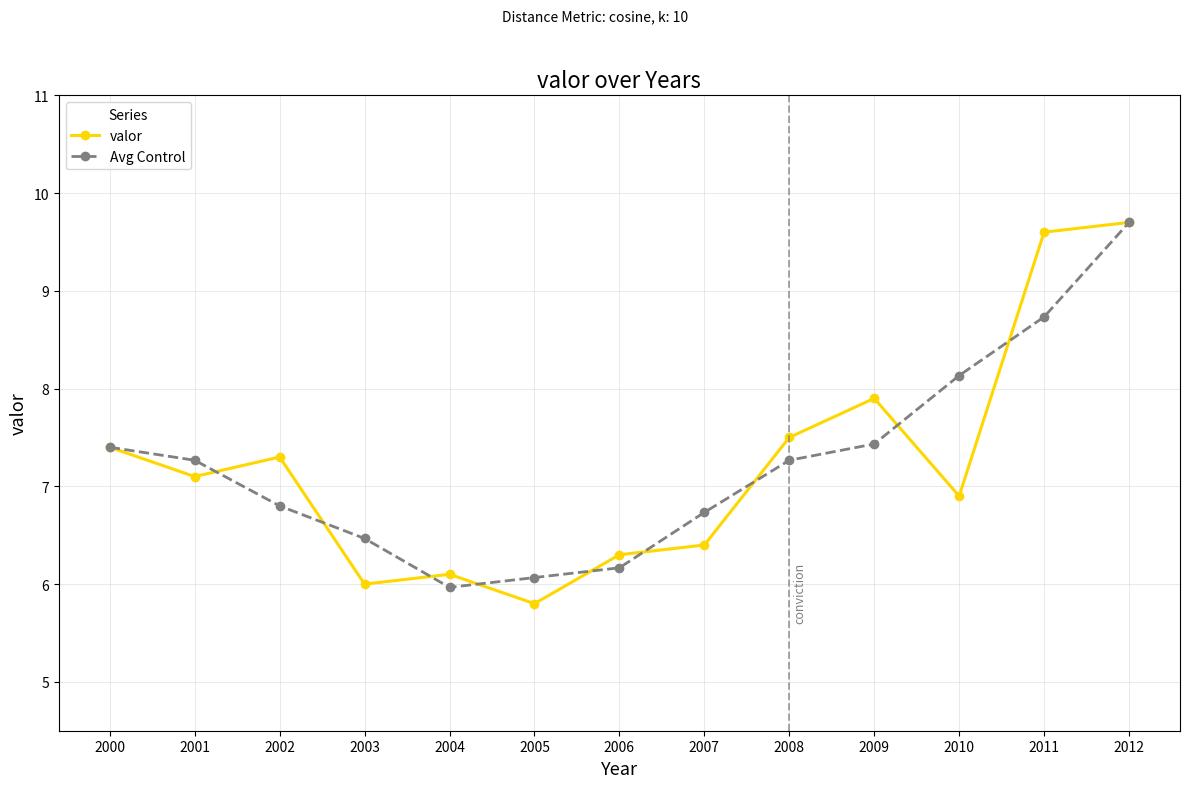

True or false: valor has a value of 6.1 at 2004.

True